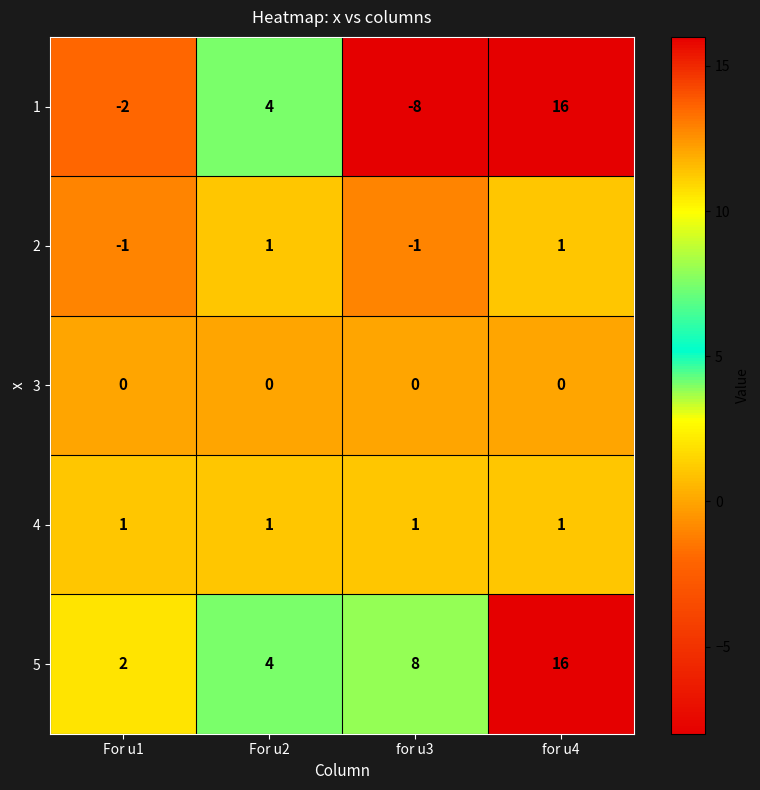

What is the difference between the 5 values at for u3 and For u1?

6